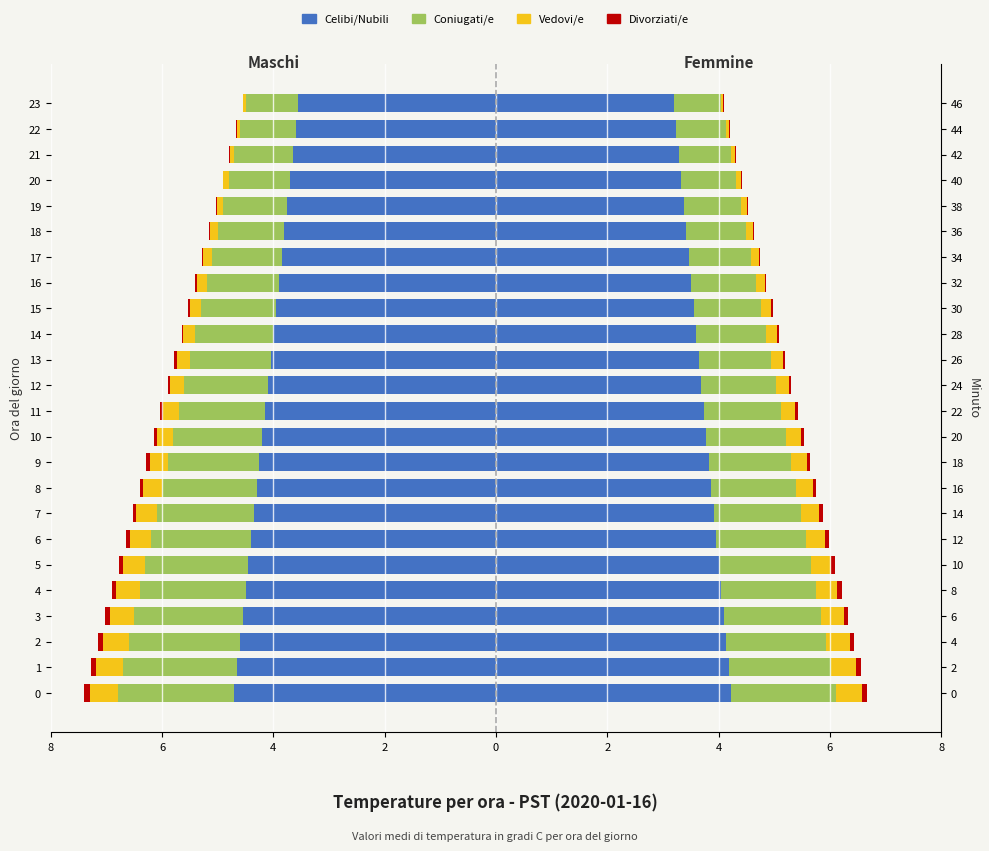

How many categories are shown in the chart?

24